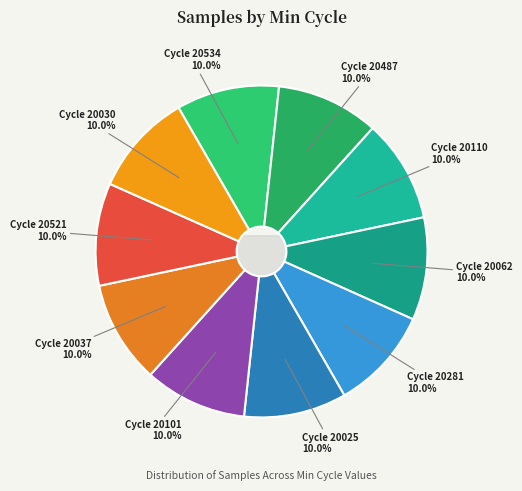

Combined, what portion of the pie is 20062 and 20037?

20.0%